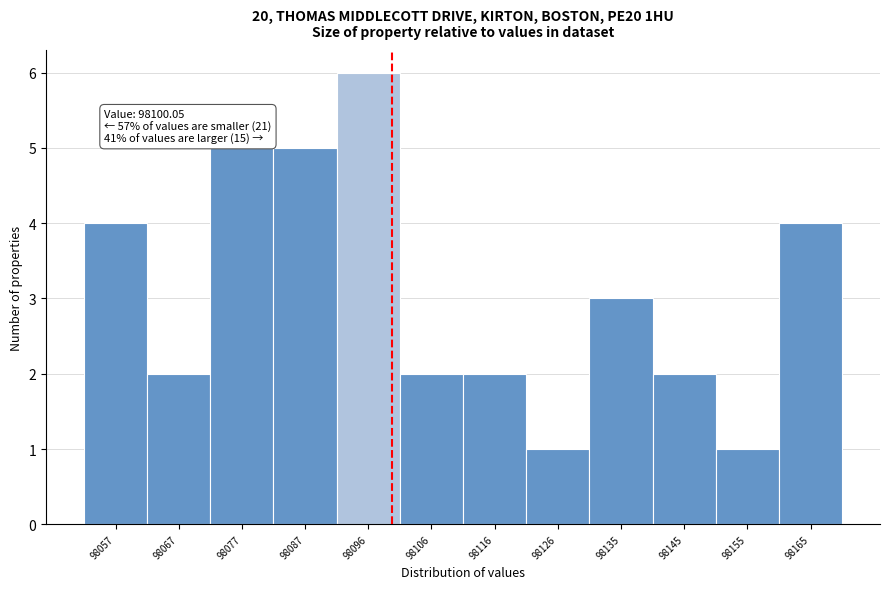

Over which range of the x-axis is the bar tallest?

98091 to 98101